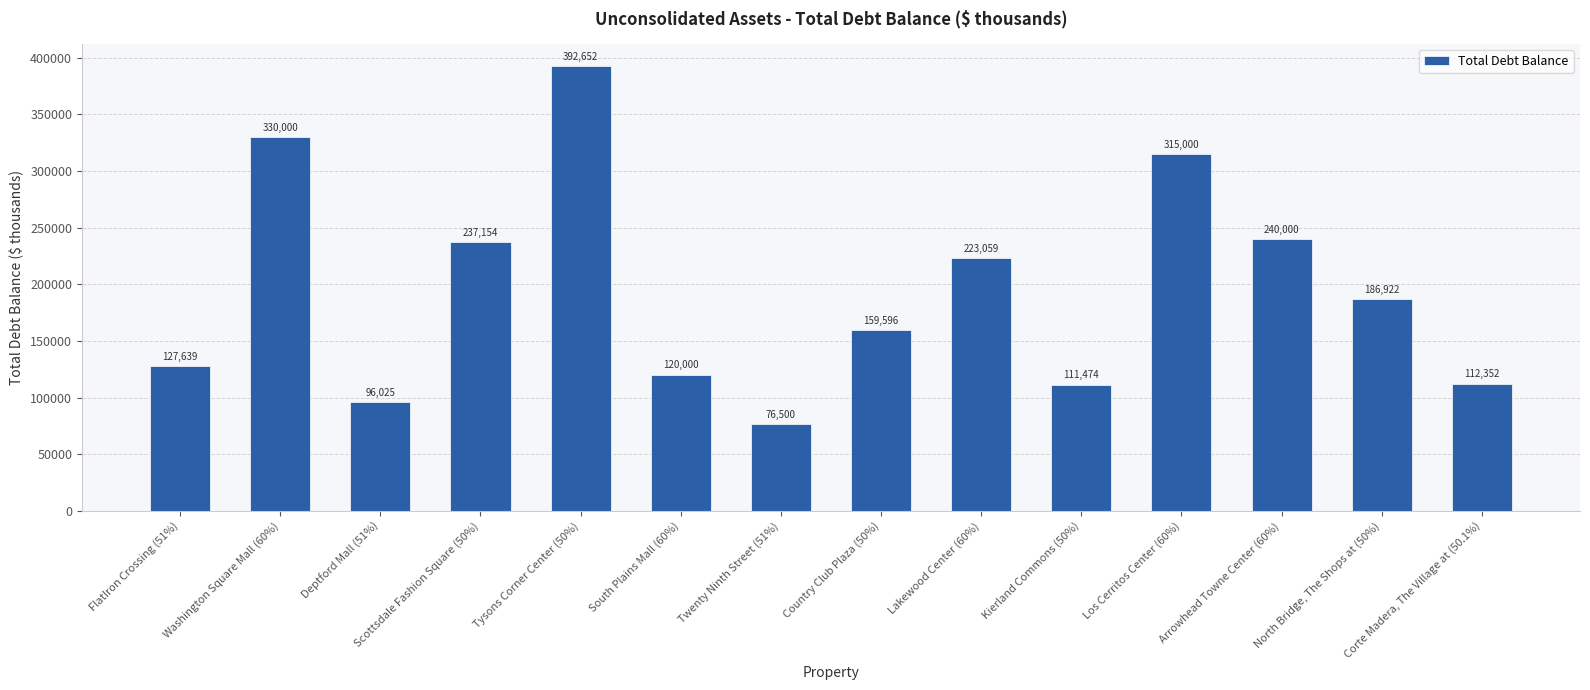

Are the bars horizontal?

No